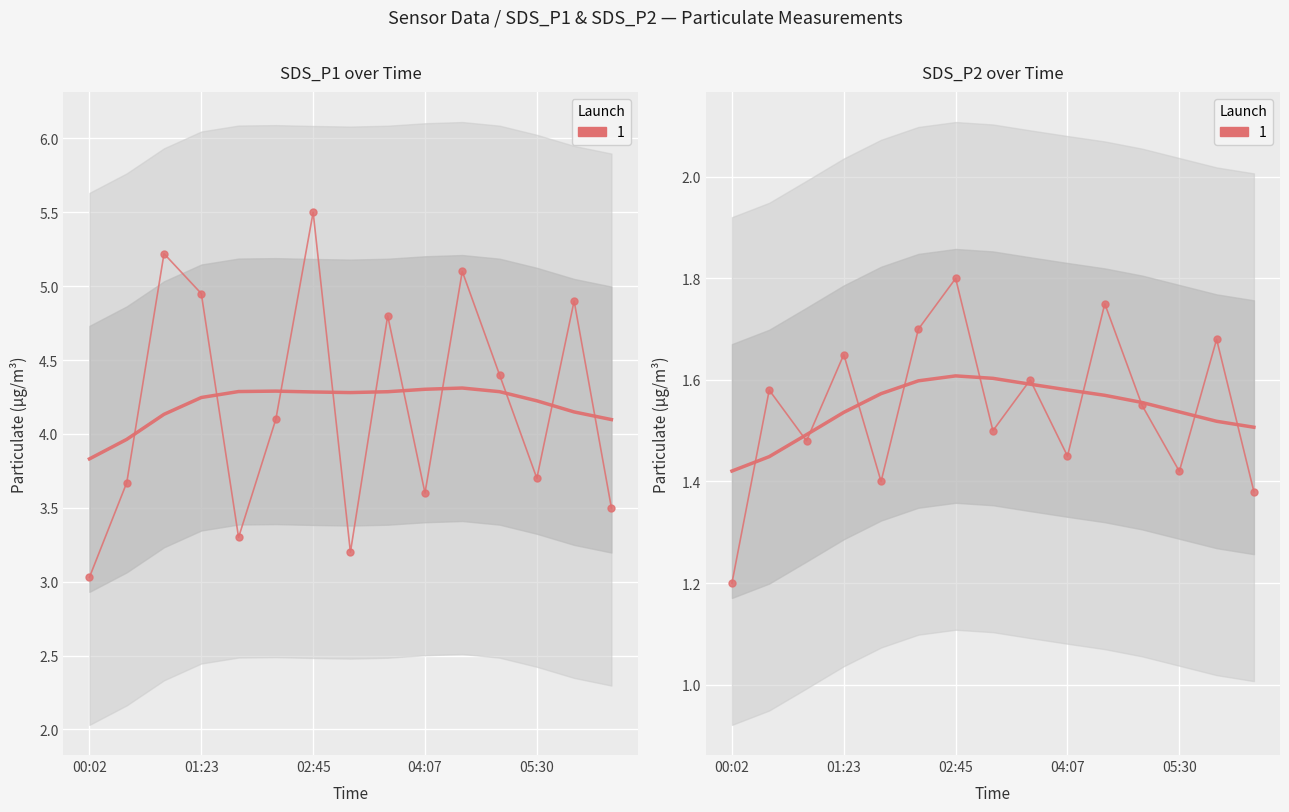

At which label does SDS_P1 (smooth) reach its minimum?

00:02